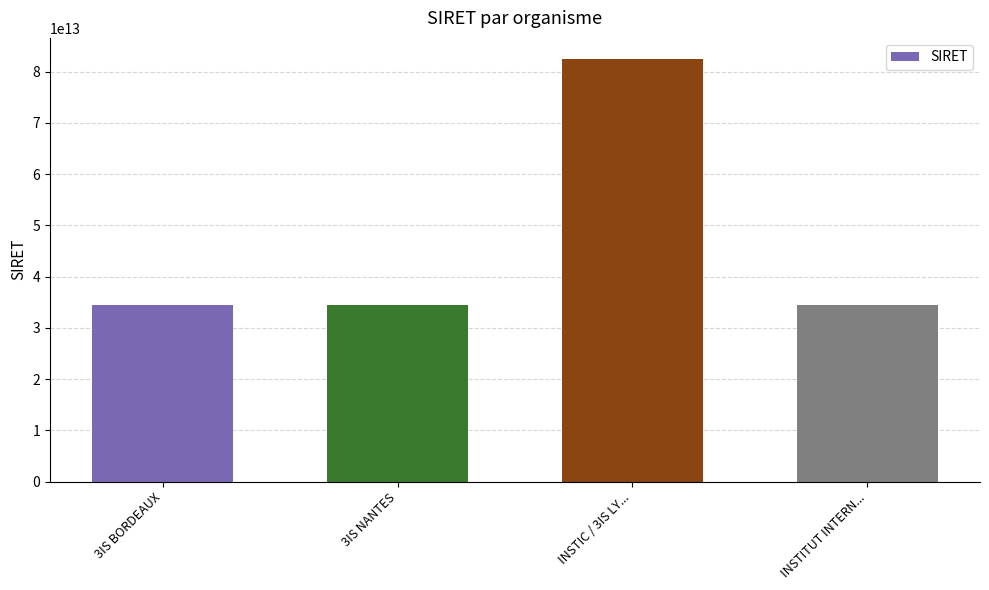

What position from the left is INSTIC / 3IS LY...?

3